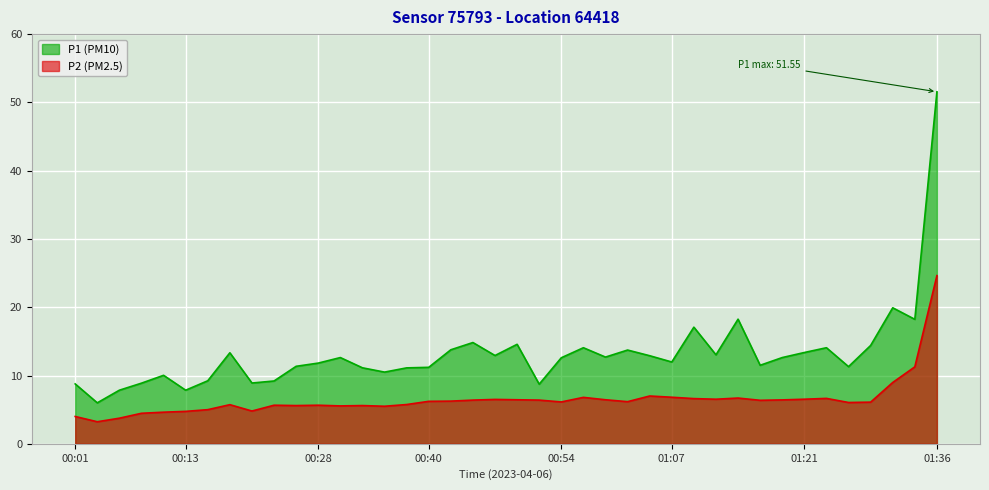

What value does the P2 series have at 00:03?

3.2